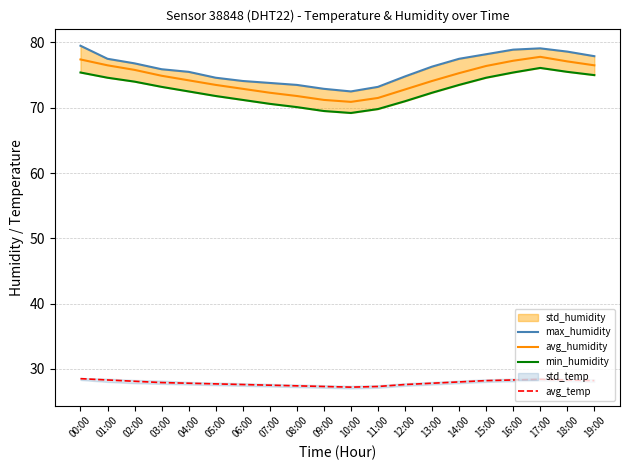

What is the sum of the avg_humidity values at 16:00 and 02:00?

153.0